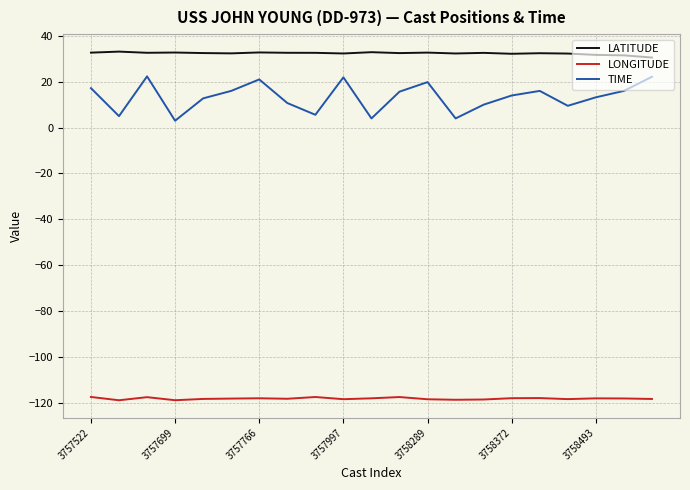

List the series in order of their peak value, highest first.

LATITUDE, TIME, LONGITUDE